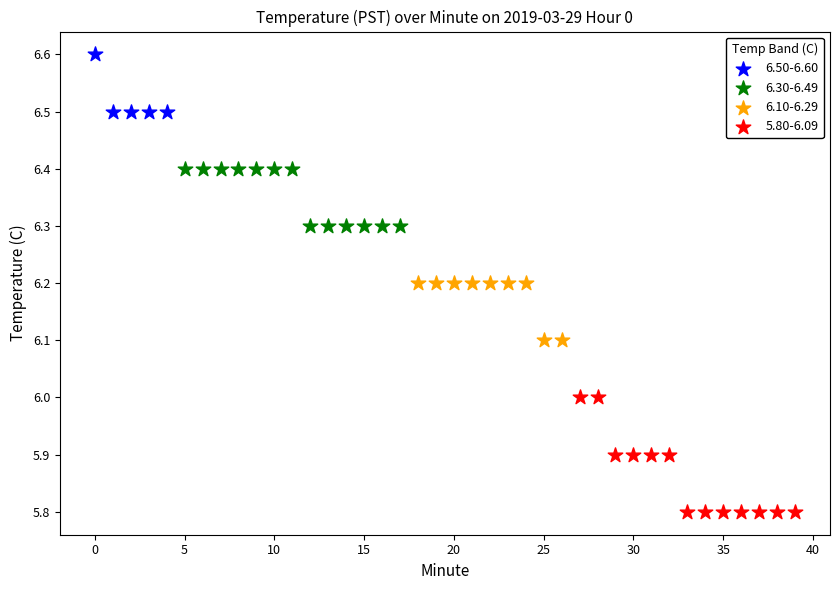

Which series reaches the maximum Y coordinate?

6.50-6.60